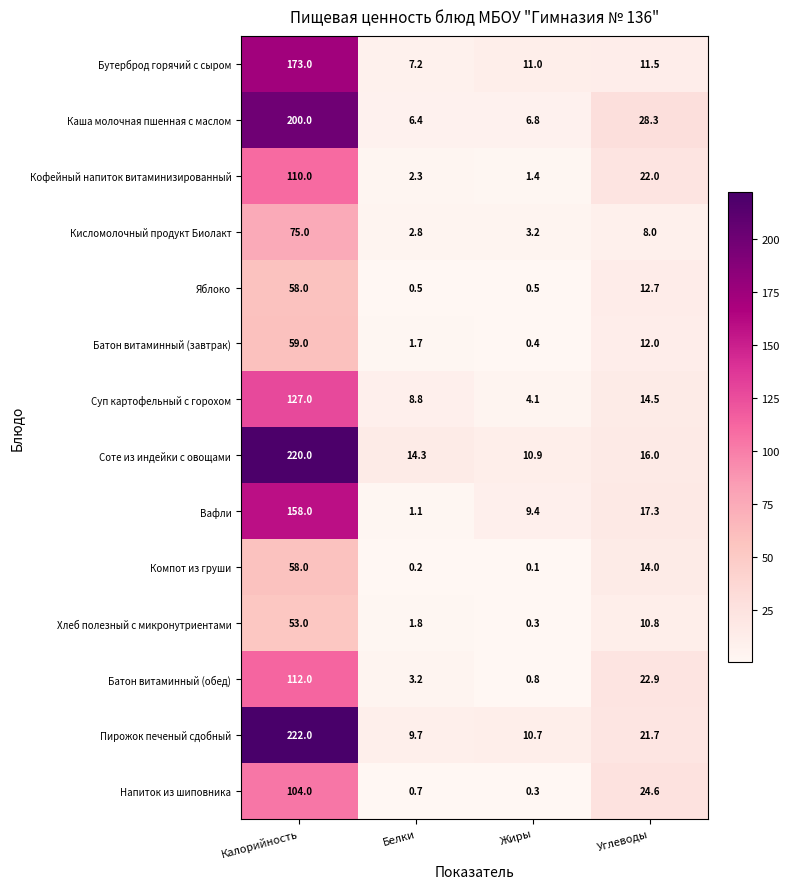

What value does the Соте из индейки с овощами series have at Жиры?

10.9